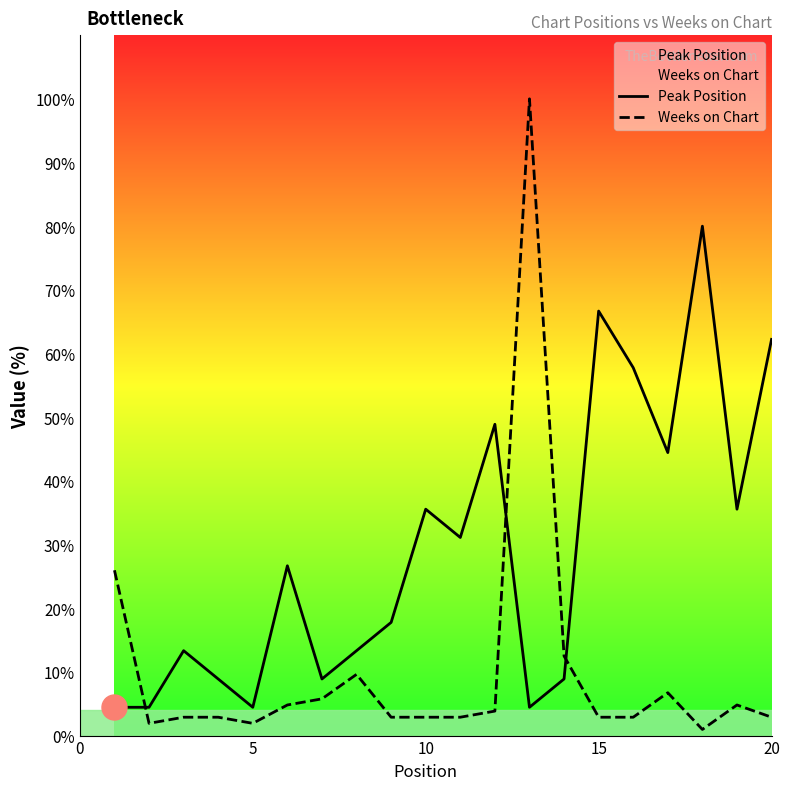

The Peak Position series shows 101.9 at 15. True or false?

False